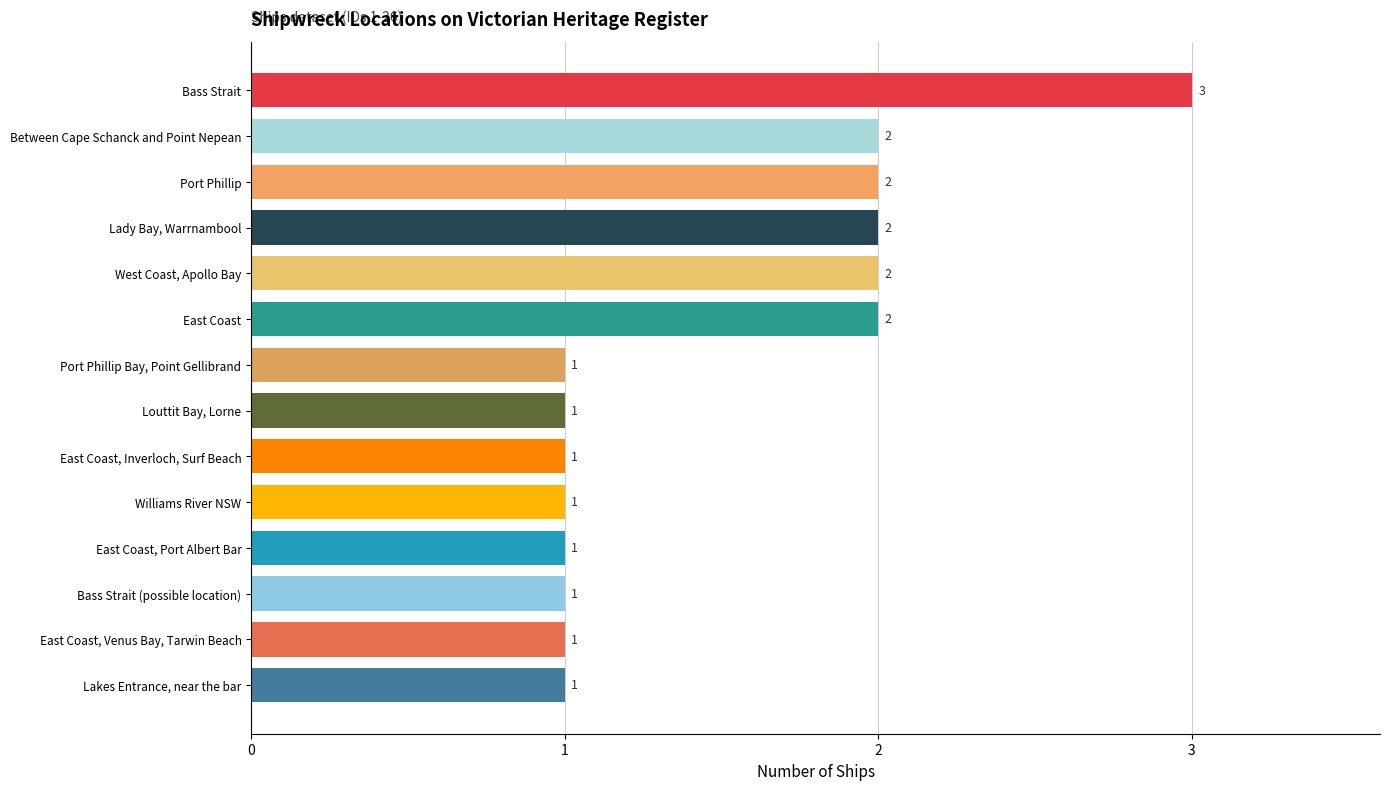

What is the maximum value shown in the chart?

3